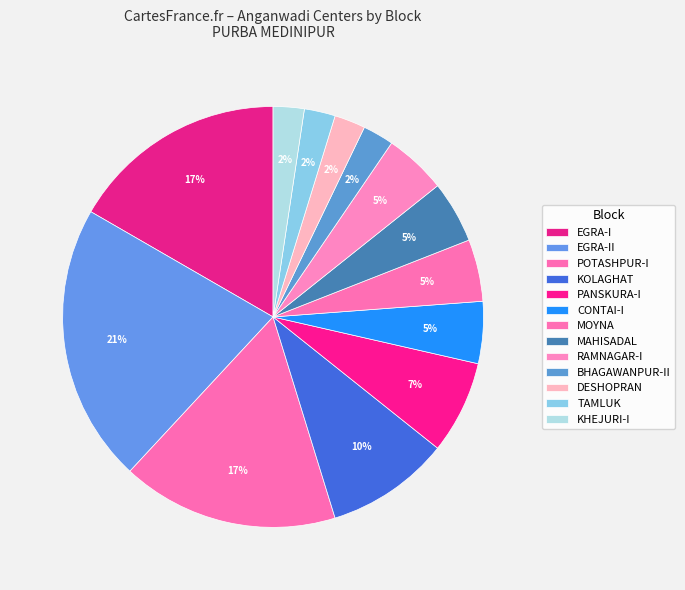

Is it true that MOYNA is 1% of the pie?

False